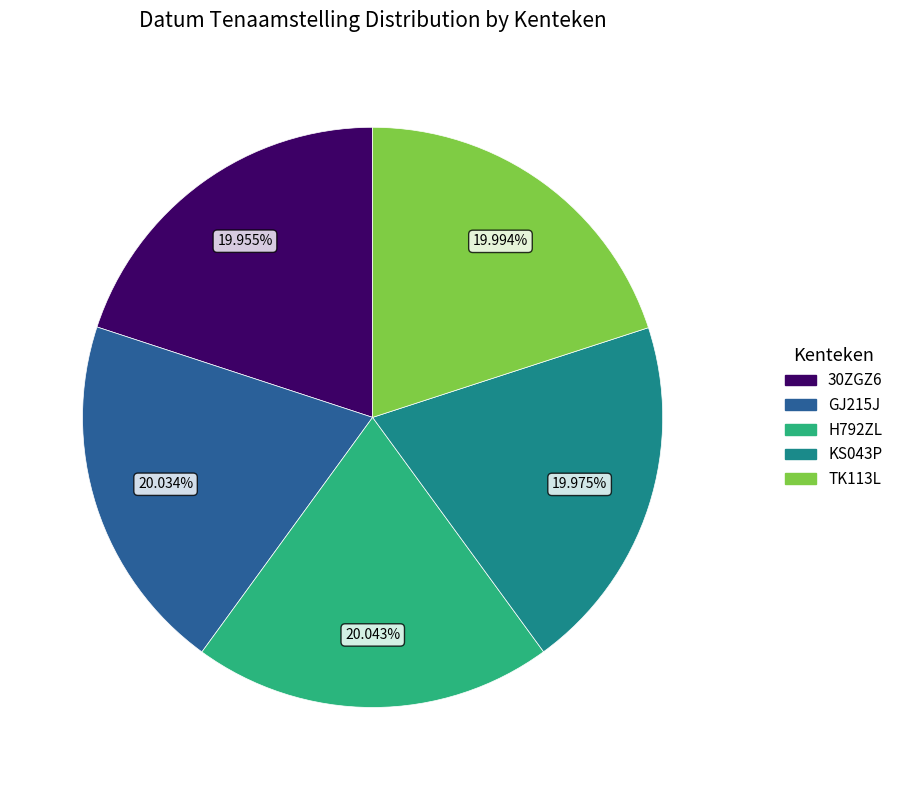

Combined, do 30ZGZ6 and H792ZL account for over 50%?

No